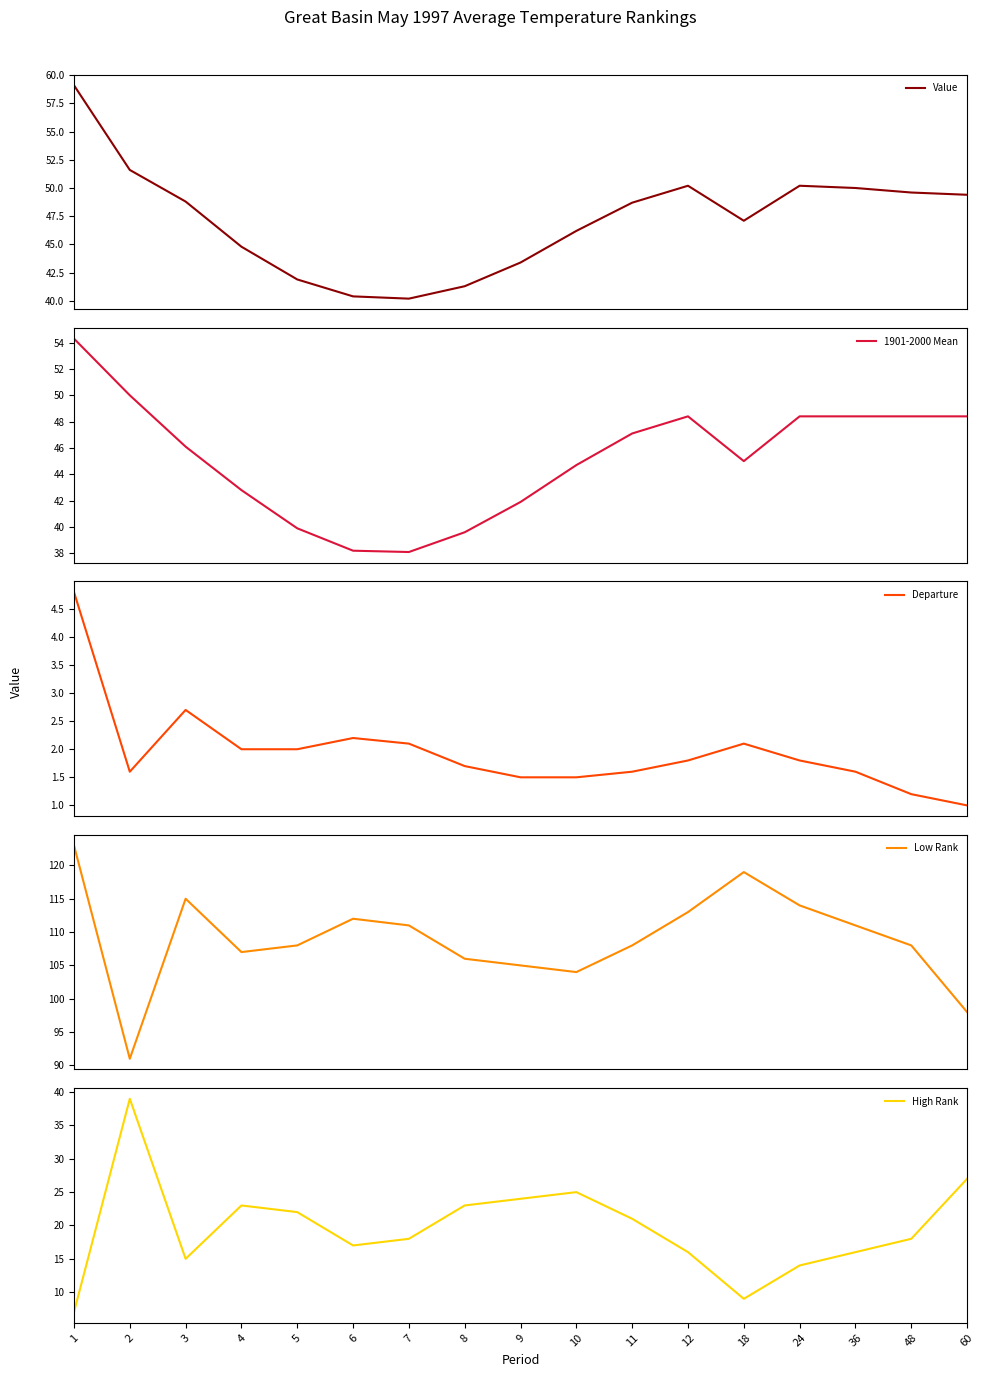

Which category has the highest value in the Value series?

1